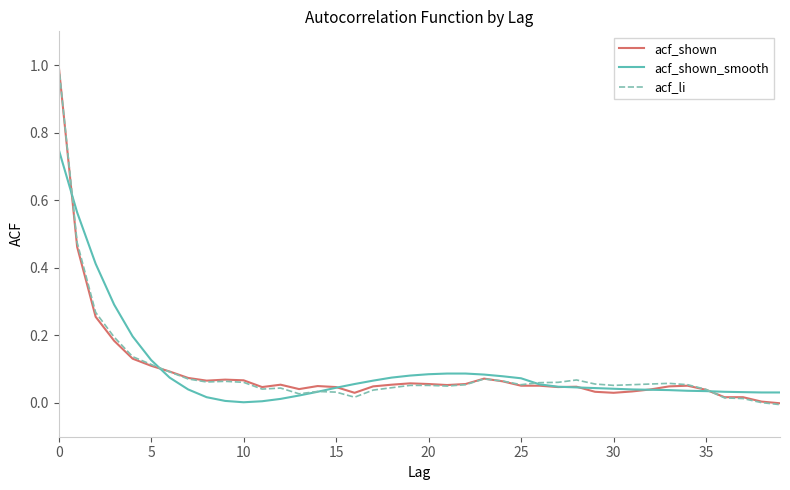

Count the number of data series in this chart.

3